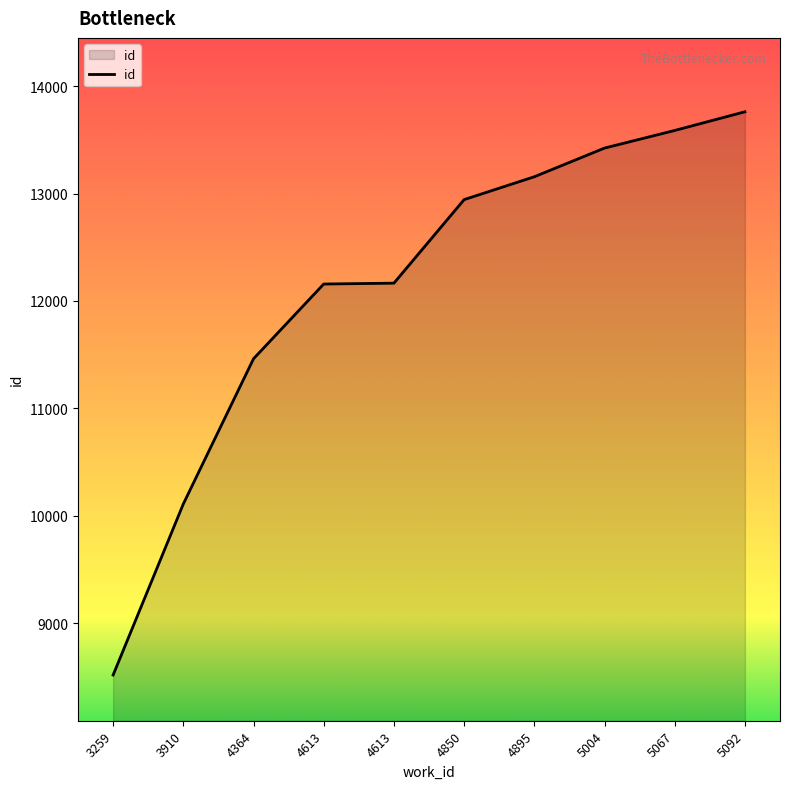

What is the smallest value displayed?

8517